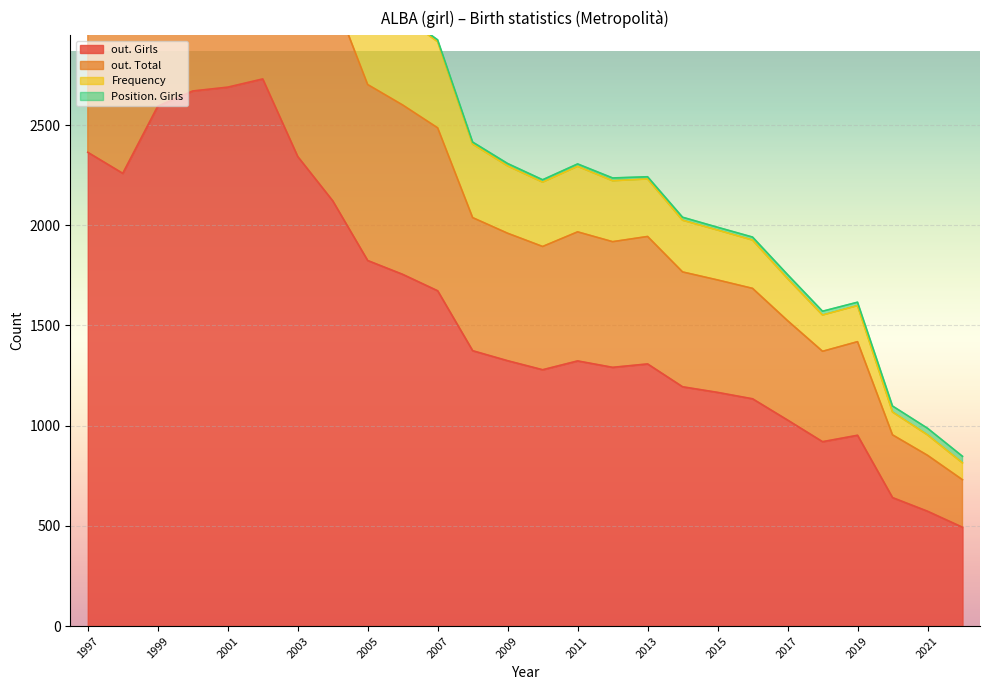

Reading left to right, extract all data points from this chart.

out. Girls: 2022=493	2021=573	2020=641	2019=952	2018=920	2017=1028	2016=1134	2015=1166	2014=1194	2013=1308	2012=1291	2011=1323	2010=1279	2009=1324	2008=1374	2007=1673	2006=1755	2005=1824	2004=2122	2003=2343	2002=2730	2001=2689	2000=2670	1999=2594	1998=2259	1997=2364
out. Total: 2022=237	2021=279	2020=313	2019=467	2018=451	2017=496	2016=551	2015=561	2014=573	2013=636	2012=627	2011=644	2010=615	2009=636	2008=664	2007=813	2006=845	2005=878	2004=1031	2003=1135	2002=1325	2001=1304	2000=1293	1999=1263	1998=1083	1997=1143
Frequency: 2022=84	2021=102	2020=114	2019=180	2018=181	2017=210	2016=241	2015=249	2014=258	2013=287	2012=304	2011=327	2010=321	2009=336	2008=367	2007=430	2006=442	2005=451	2004=517	2003=544	2002=602	2001=564	2000=549	1999=504	1998=408	1997=433
Position. Girls: 2022=33	2021=33	2020=30	2019=17	2018=19	2017=20	2016=15	2015=14	2014=15	2013=11	2012=14	2011=12	2010=12	2009=12	2008=10	2007=9	2006=9	2005=10	2004=8	2003=6	2002=5	2001=7	2000=7	1999=6	1998=9	1997=8